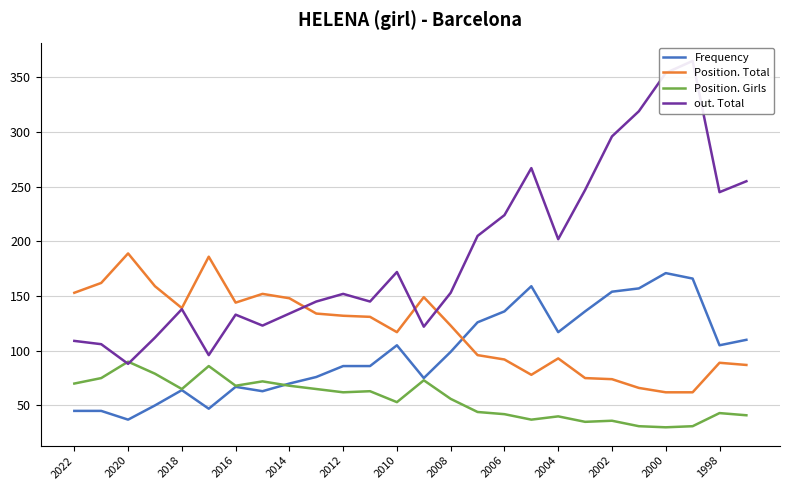

Rank the series by their average value, from highest to lowest.

out. Total, Position. Total, Frequency, Position. Girls